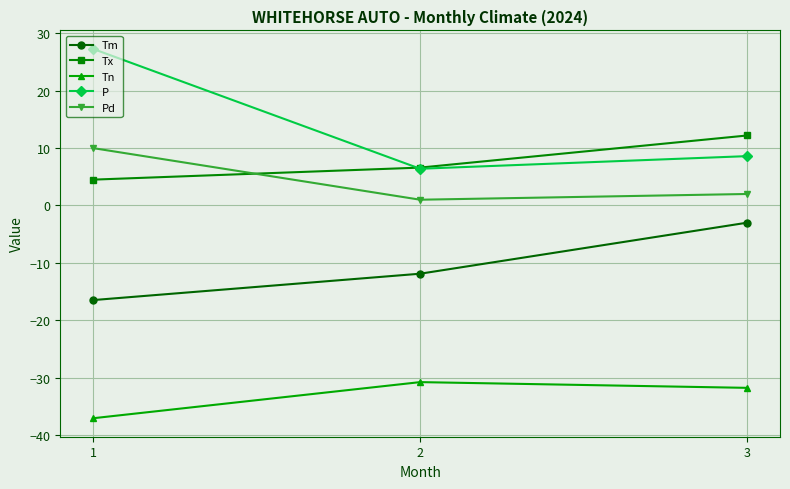

Reading left to right, what are all the values shown in this chart?

Tm: -16.5	-11.9	-3.0
Tx: 4.5	6.6	12.2
Tn: -37.1	-30.8	-31.8
P: 27.3	6.4	8.6
Pd: 10.0	1.0	2.0